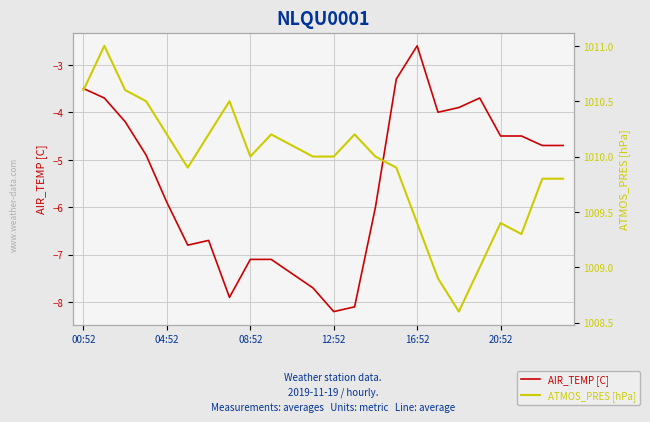

What is the minimum value for AIR_TEMP [C]?

-8.2